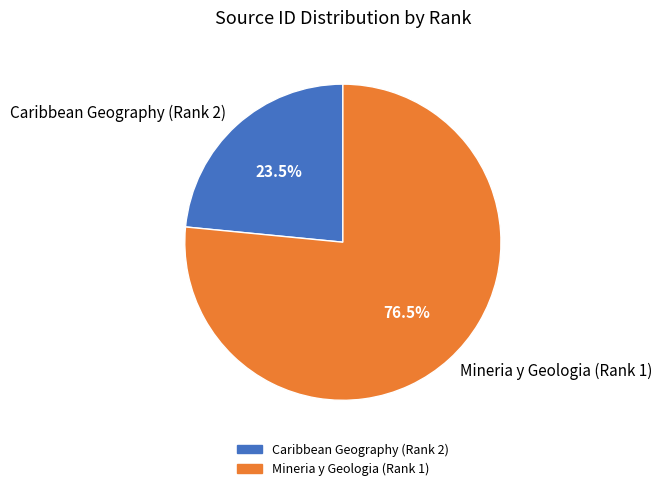

What is the largest slice in the pie chart?

Mineria y Geologia (Rank 1)